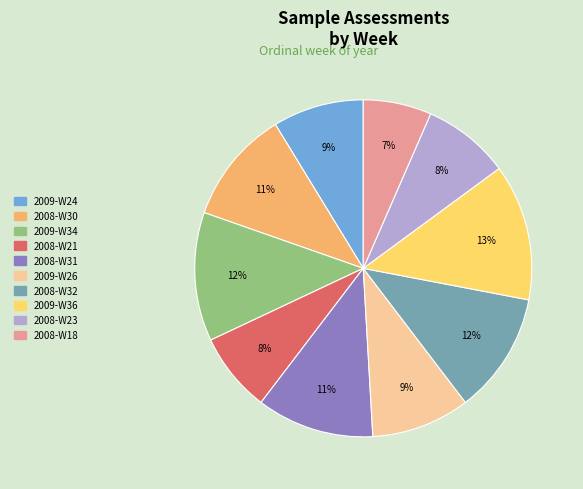

The 2008-W21 slice represents 17% of the pie. True or false?

False